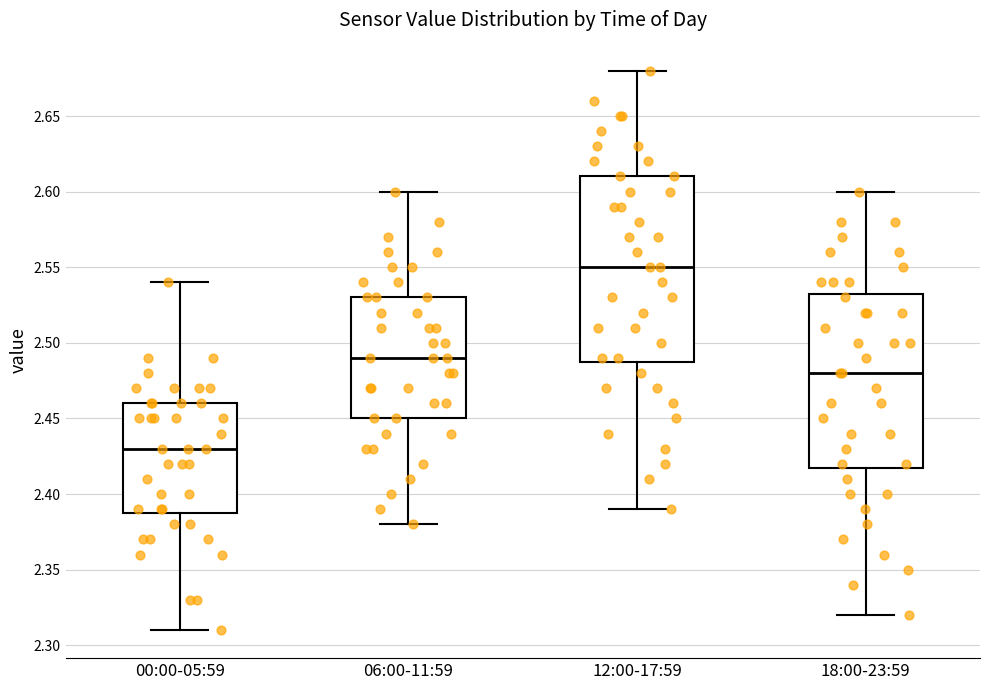

Which box has the highest median line?

12:00-17:59